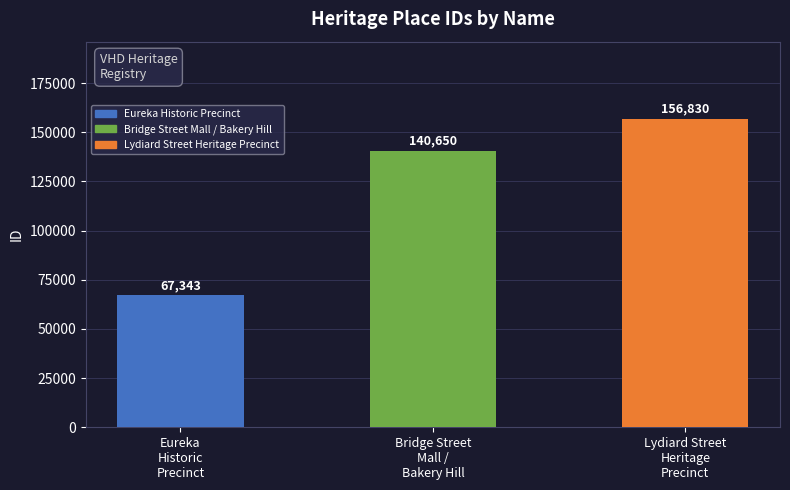

Which label corresponds to the smallest value in the chart?

Eureka
Historic
Precinct